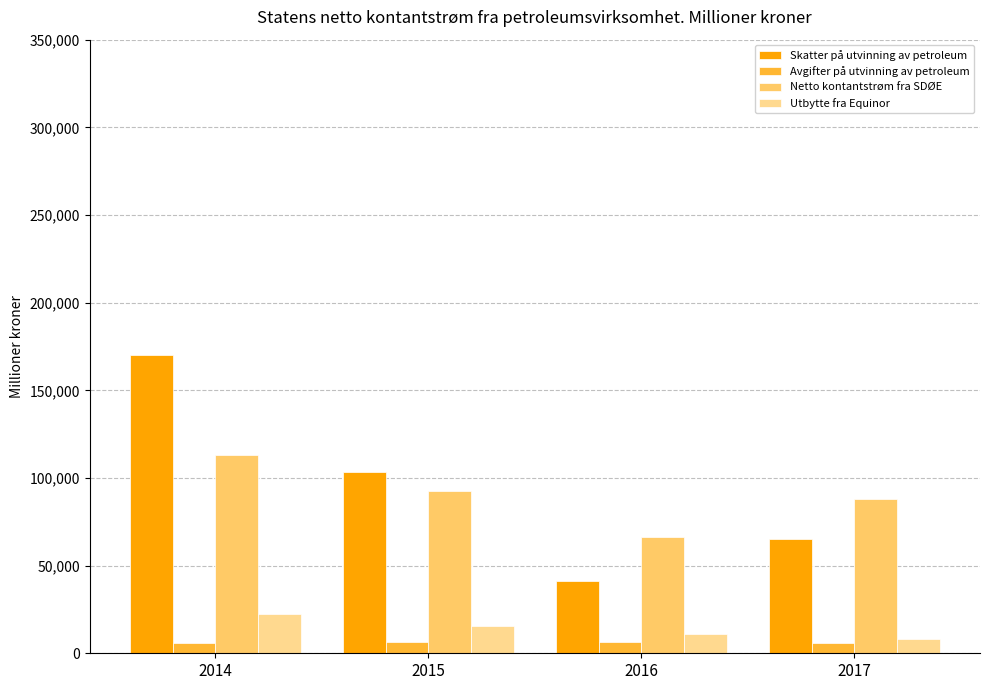

How many distinct data groups are displayed?

4